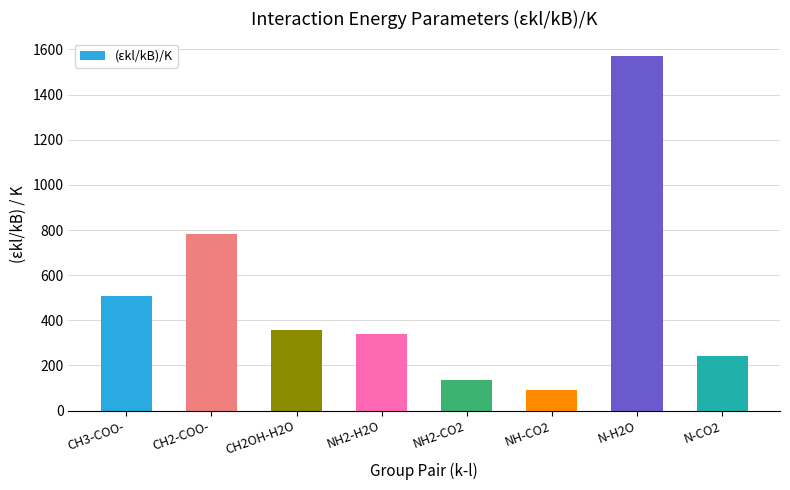

Which label corresponds to the largest value in the chart?

N-H2O